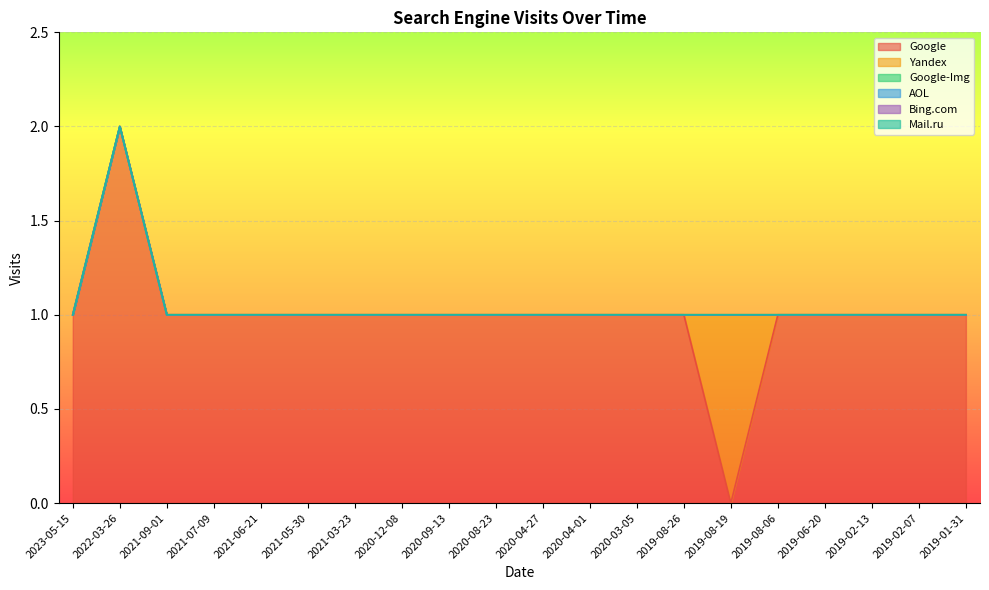

True or false: Mail.ru and Bing.com cross at least once.

False